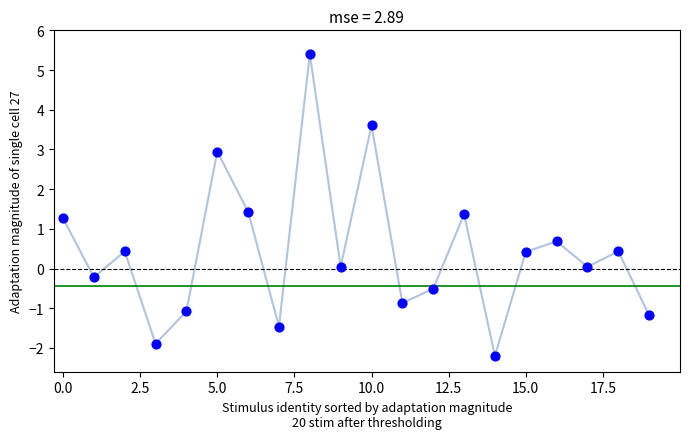

What is the range of Y values (max minus min)?

7.6